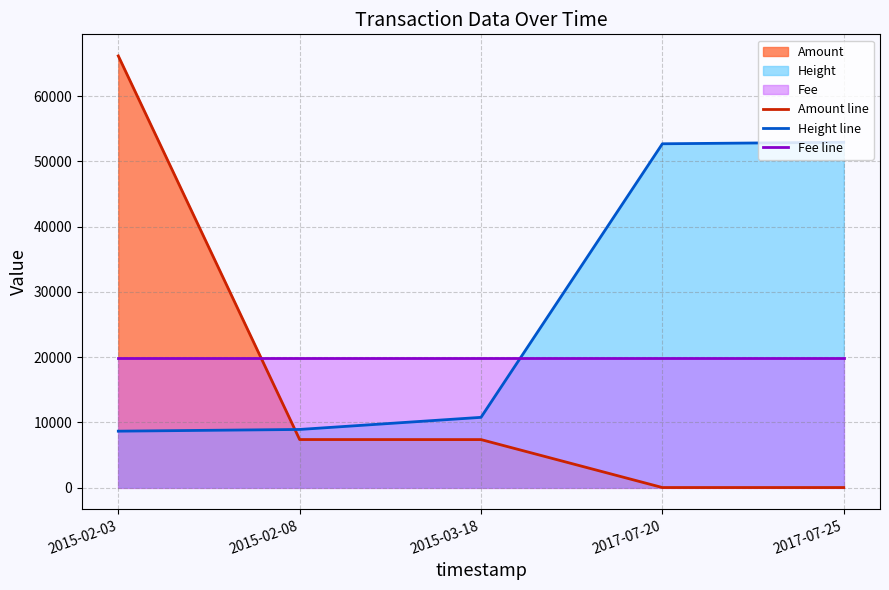

What is the maximum value shown in the chart?

66166.0